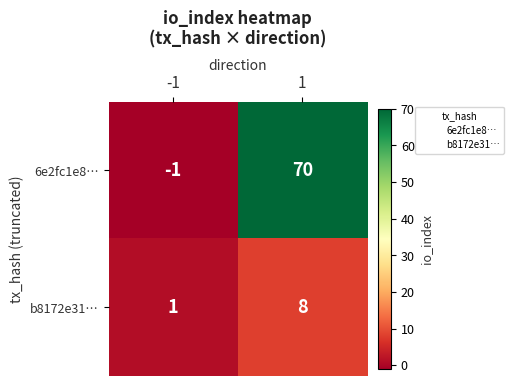

List the series in order of their overall mean, lowest first.

b8172e31…, 6e2fc1e8…